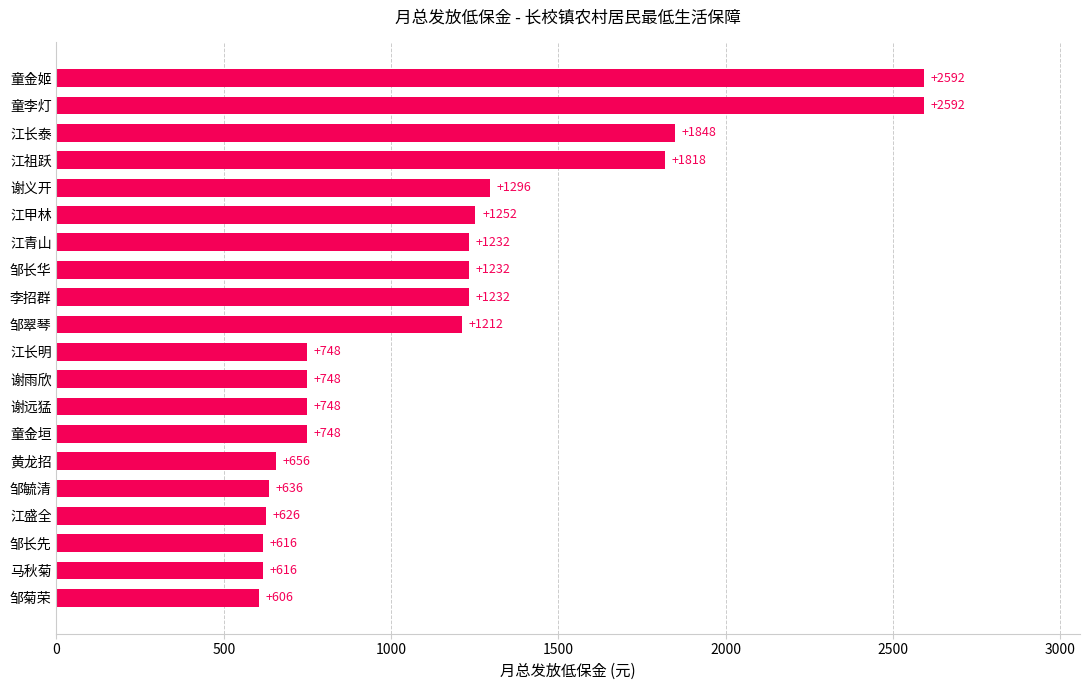

What is the approximate value at 邹长华, to the nearest 100?

1200